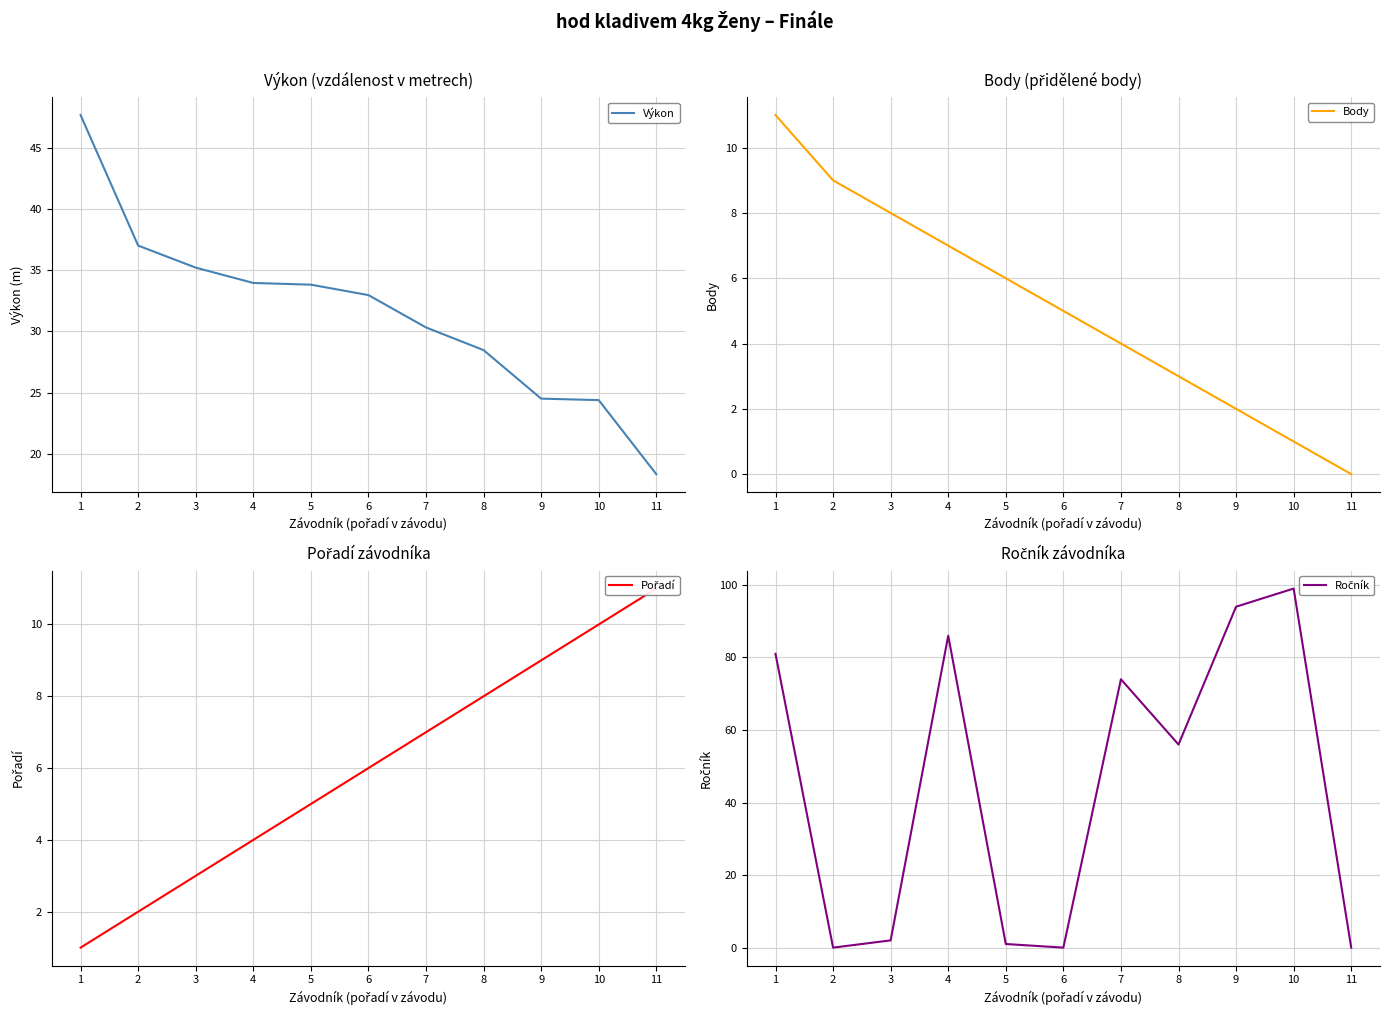

Between 3 and 10, which is larger?

3